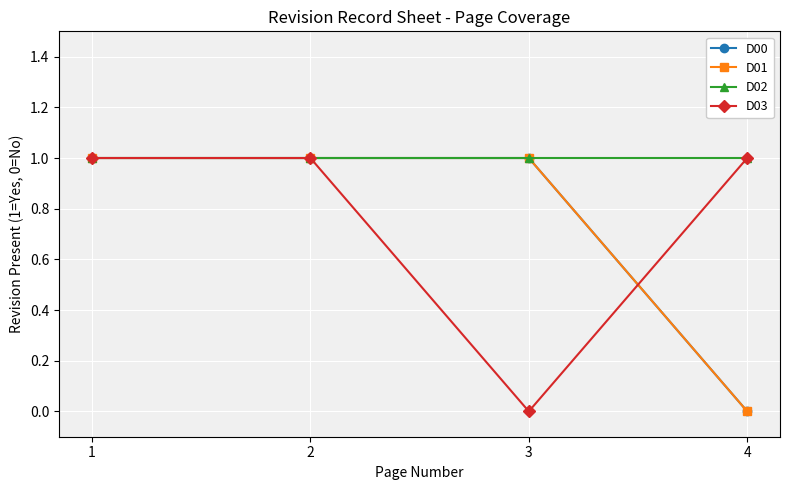

How many values in D01 are above zero?

3